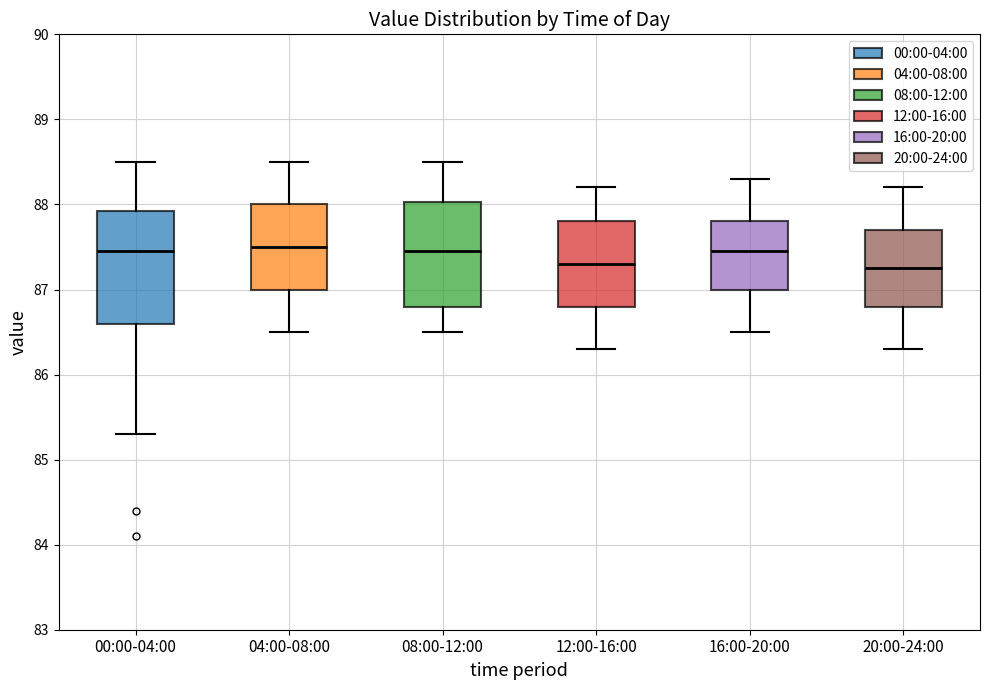

Where is the upper edge of the box for 04:00-08:00 on the y-axis? The values are not printed on the chart, so give them approximately, as read against the axis.

88.0